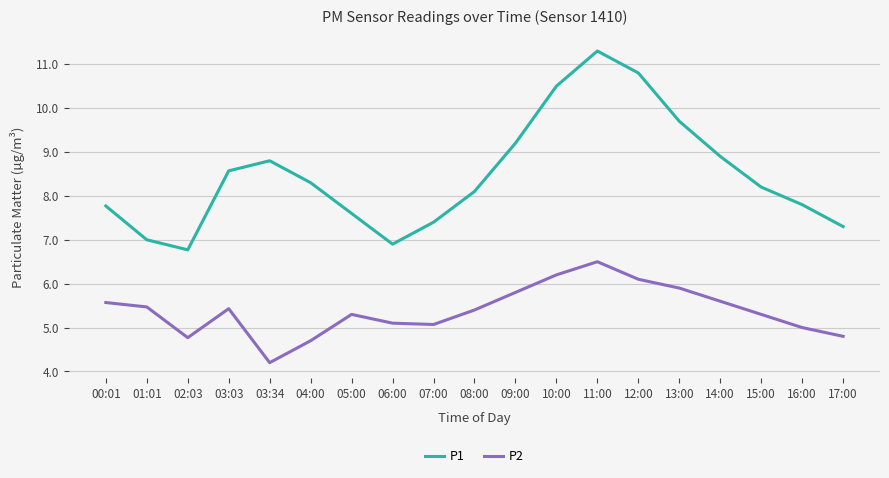

Which category has the lowest value in the P1 series?

02:03